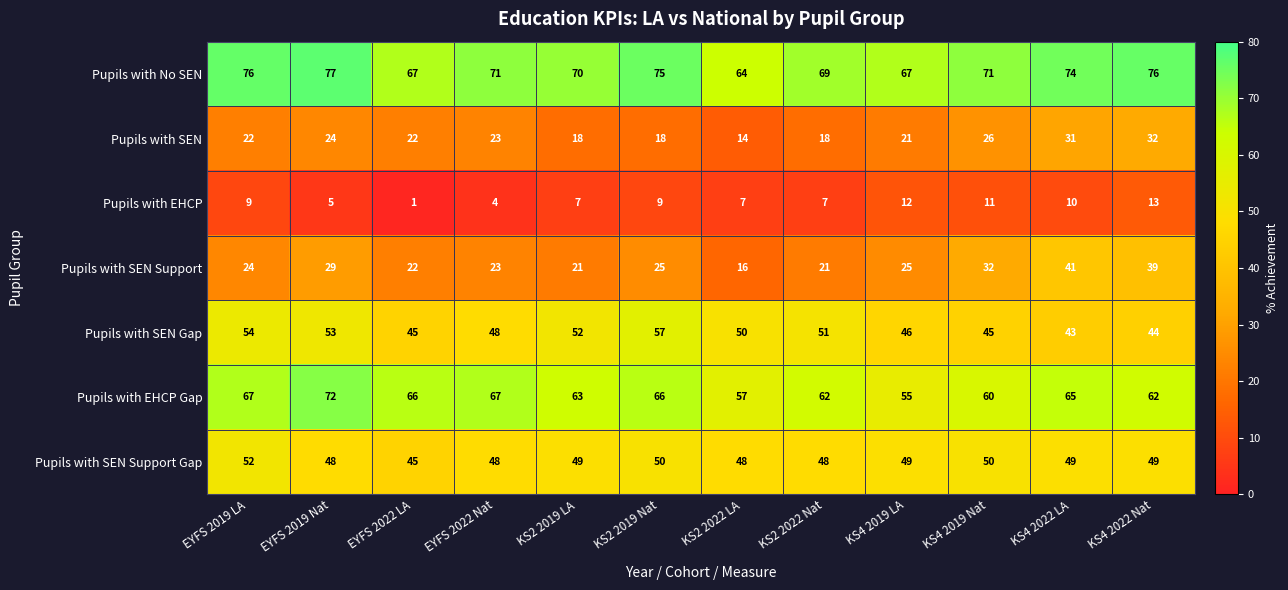

Count the number of data series in this chart.

7